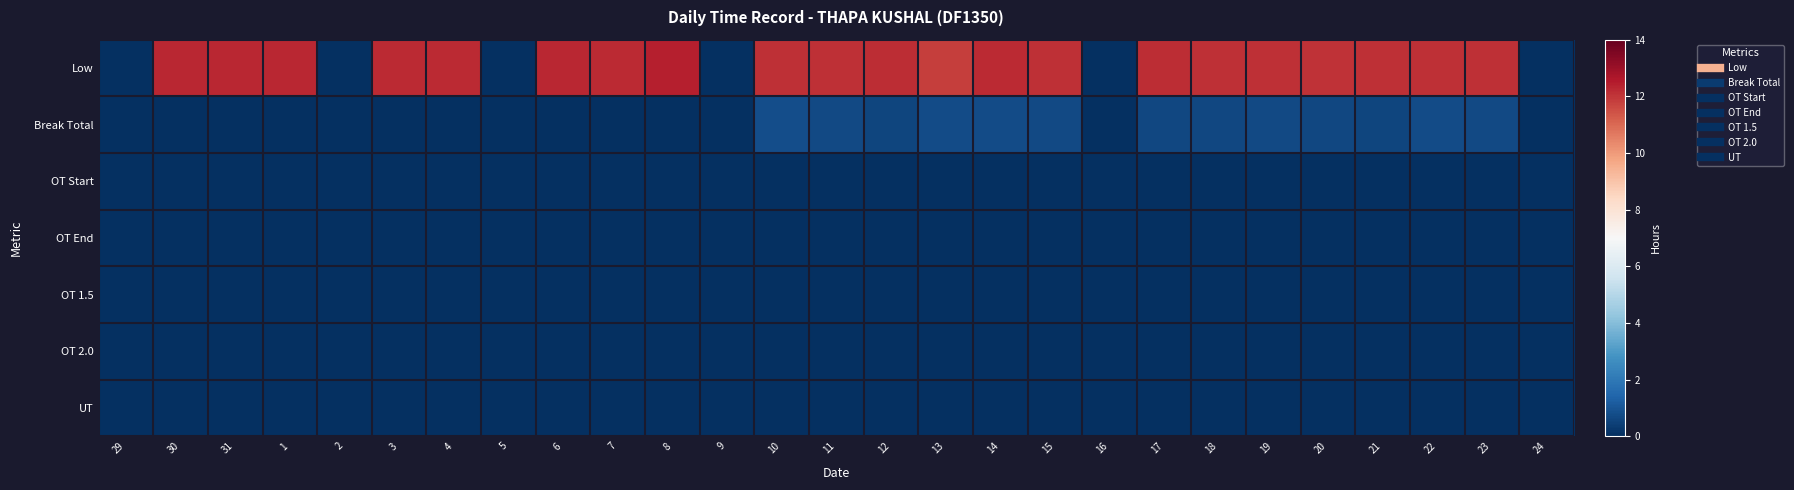

Reading left to right, transcribe all the data shown in this chart.

Low: 29=0.0	30=12.3	31=12.3	1=12.3	2=0.0	3=12.2	4=12.2	5=0.0	6=12.2	7=12.2	8=12.4	9=0.0	10=12.1	11=12.1	12=12.2	13=11.9	14=12.2	15=12.1	16=0.0	17=12.2	18=12.1	19=12.1	20=12.1	21=12.1	22=12.1	23=12.1	24=0.0
Break Total: 29=0.0	30=0.0	31=0.0	1=0.0	2=0.0	3=0.0	4=0.0	5=0.0	6=0.0	7=0.0	8=0.0	9=0.0	10=0.8	11=0.7	12=0.6	13=0.7	14=0.7	15=0.7	16=0.0	17=0.6	18=0.7	19=0.7	20=0.6	21=0.6	22=0.7	23=0.7	24=0.0
OT Start: 29=0.0	30=0.0	31=0.0	1=0.0	2=0.0	3=0.0	4=0.0	5=0.0	6=0.0	7=0.0	8=0.0	9=0.0	10=0.0	11=0.0	12=0.0	13=0.0	14=0.0	15=0.0	16=0.0	17=0.0	18=0.0	19=0.0	20=0.0	21=0.0	22=0.0	23=0.0	24=0.0
OT End: 29=0.0	30=0.0	31=0.0	1=0.0	2=0.0	3=0.0	4=0.0	5=0.0	6=0.0	7=0.0	8=0.0	9=0.0	10=0.0	11=0.0	12=0.0	13=0.0	14=0.0	15=0.0	16=0.0	17=0.0	18=0.0	19=0.0	20=0.0	21=0.0	22=0.0	23=0.0	24=0.0
OT 1.5: 29=0.0	30=0.0	31=0.0	1=0.0	2=0.0	3=0.0	4=0.0	5=0.0	6=0.0	7=0.0	8=0.0	9=0.0	10=0.0	11=0.0	12=0.0	13=0.0	14=0.0	15=0.0	16=0.0	17=0.0	18=0.0	19=0.0	20=0.0	21=0.0	22=0.0	23=0.0	24=0.0
OT 2.0: 29=0.0	30=0.0	31=0.0	1=0.0	2=0.0	3=0.0	4=0.0	5=0.0	6=0.0	7=0.0	8=0.0	9=0.0	10=0.0	11=0.0	12=0.0	13=0.0	14=0.0	15=0.0	16=0.0	17=0.0	18=0.0	19=0.0	20=0.0	21=0.0	22=0.0	23=0.0	24=0.0
UT: 29=0.0	30=0.0	31=0.0	1=0.0	2=0.0	3=0.0	4=0.0	5=0.0	6=0.0	7=0.0	8=0.0	9=0.0	10=0.0	11=0.0	12=0.0	13=0.0	14=0.0	15=0.0	16=0.0	17=0.0	18=0.0	19=0.0	20=0.0	21=0.0	22=0.0	23=0.0	24=0.0